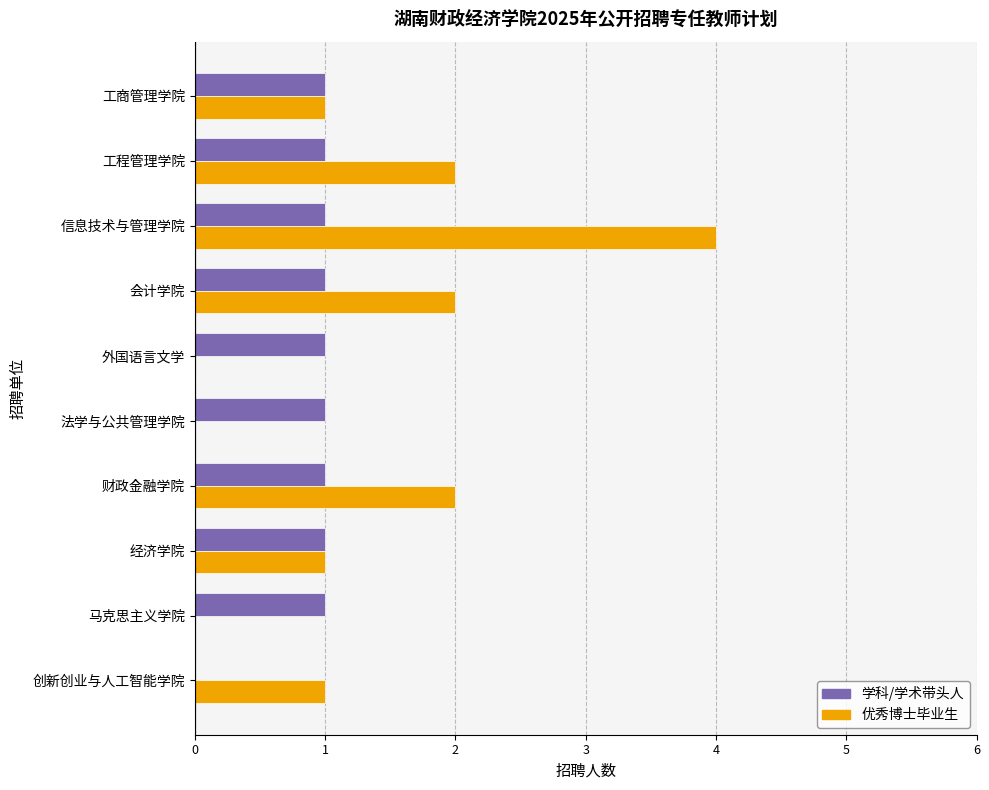

Is the value of 学科/学术带头人 at 会计学院 greater than the value of 优秀博士毕业生 at 法学与公共管理学院?

Yes